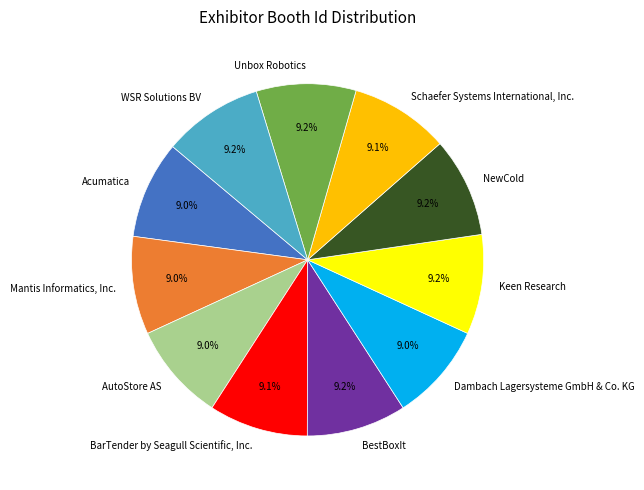

What is the ratio of the value at WSR Solutions BV to the value at Mantis Informatics, Inc.?

1.0